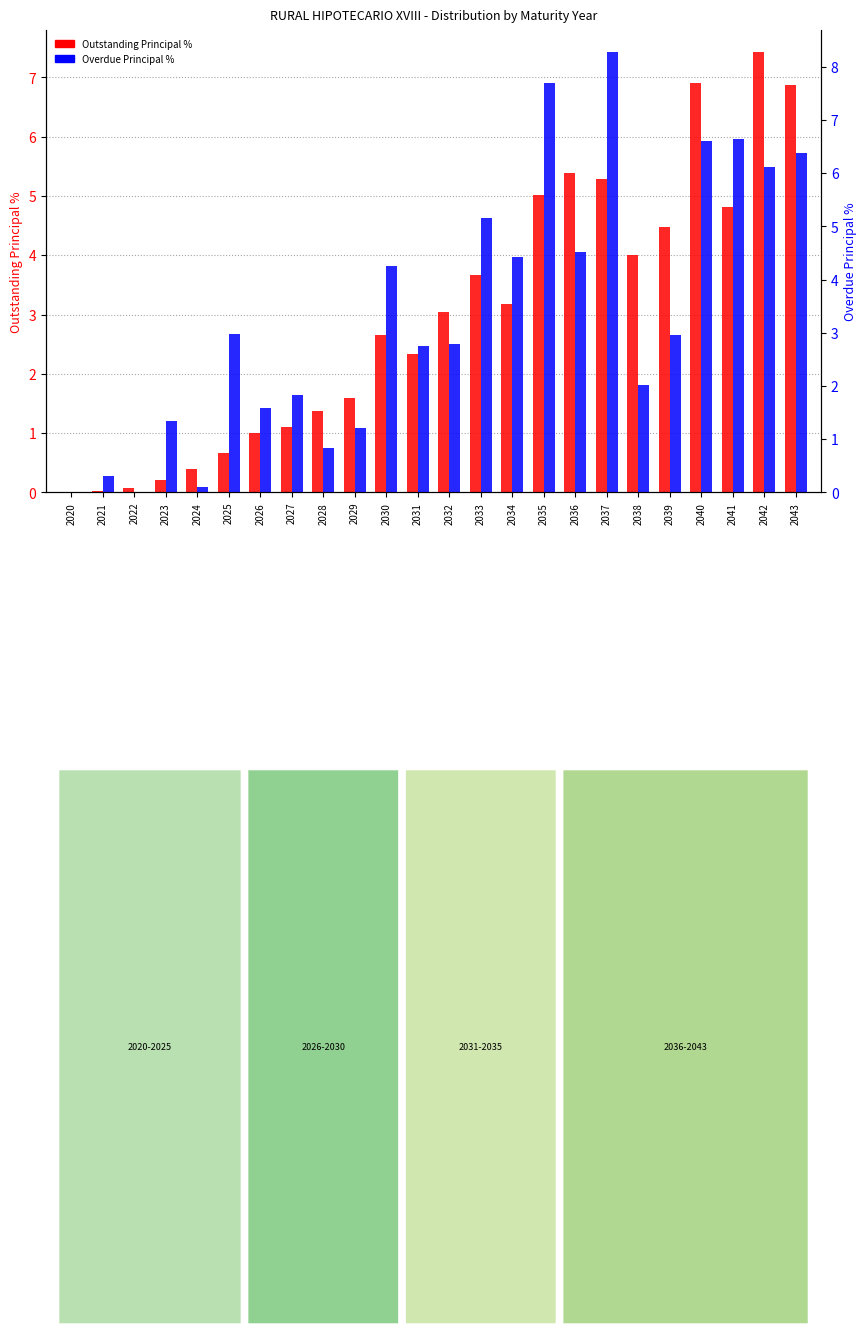

What is the total value across all series at 2036?

9.9